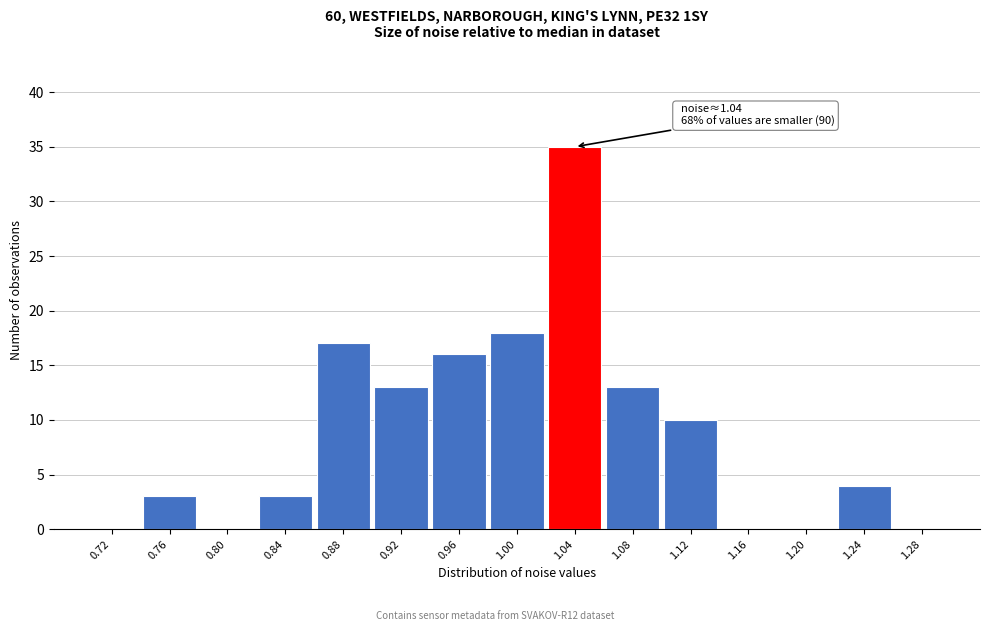

Which range on the x-axis has the tallest bar?

1.02 to 1.06